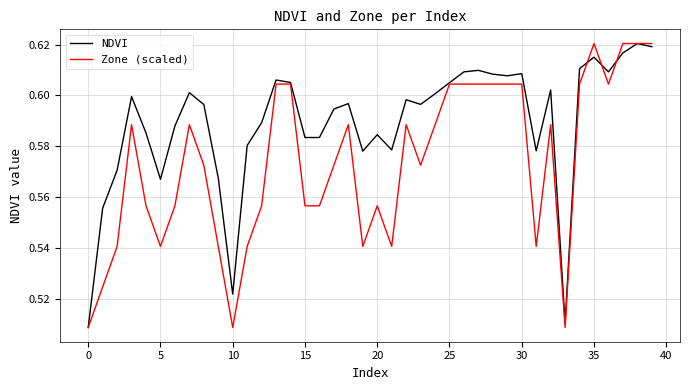

Which series has the largest total across all categories?

NDVI